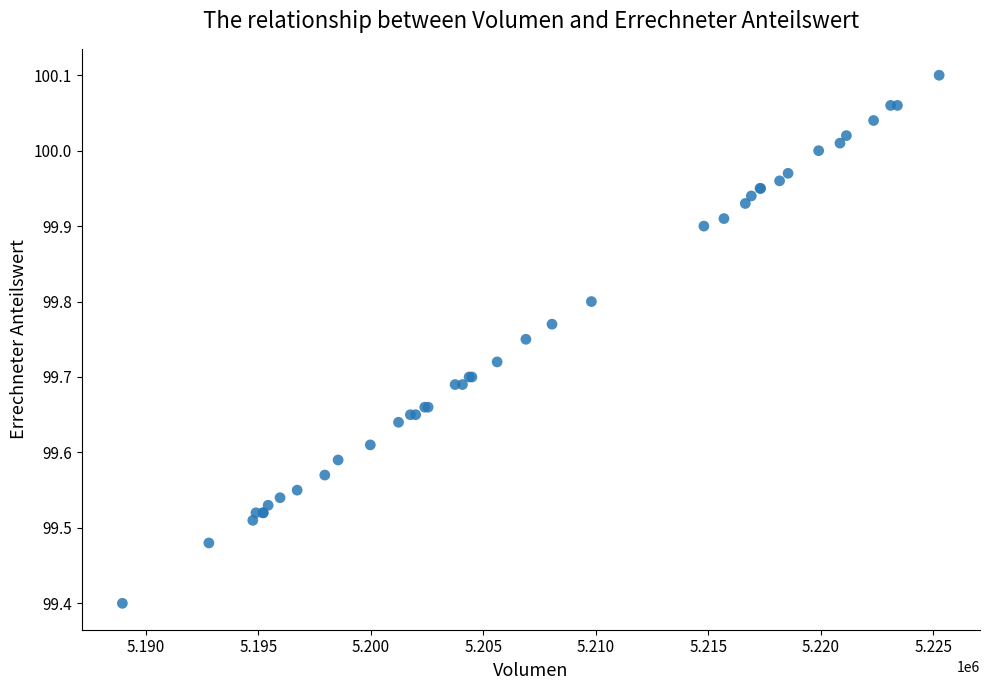

What Y value in the scatter plot is closest to 99?

99.4